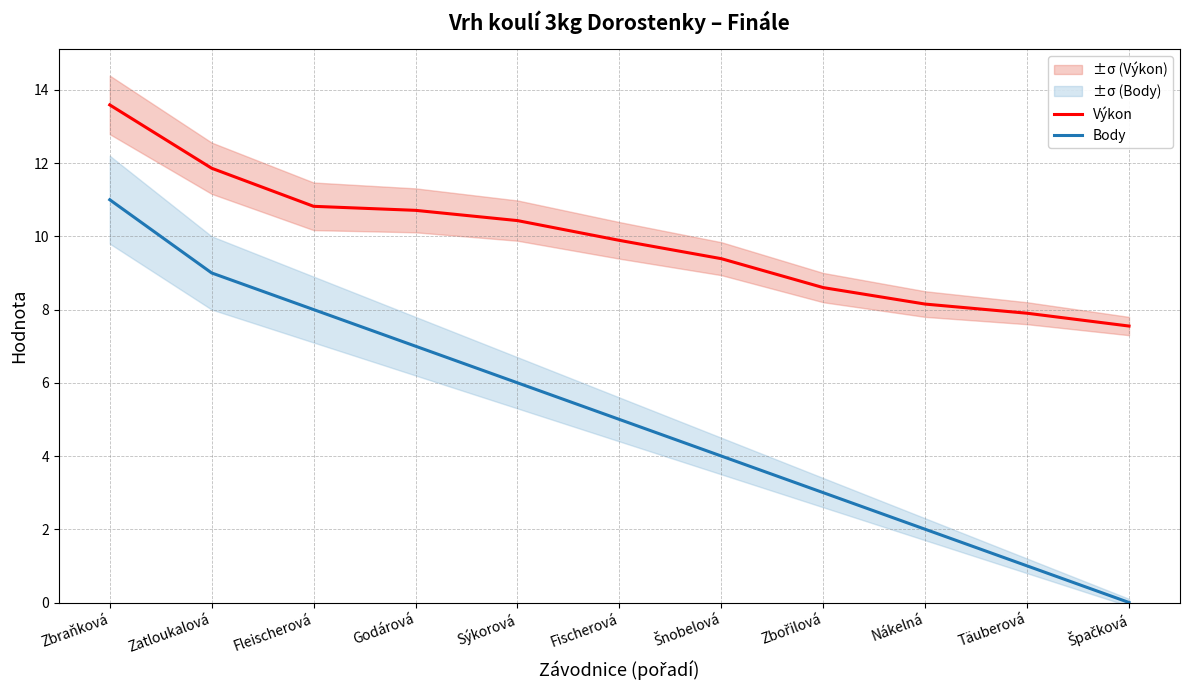

What is the difference between the maximum and second lowest values in the Body series?

10.0